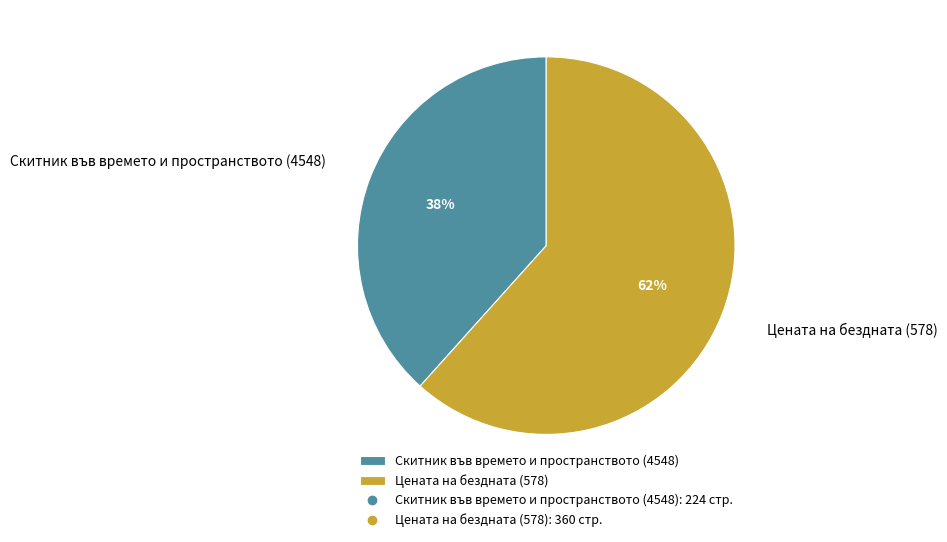

Rank the categories by value from lowest to highest.

Скитник във времето и пространството (4548), Цената на бездната (578)